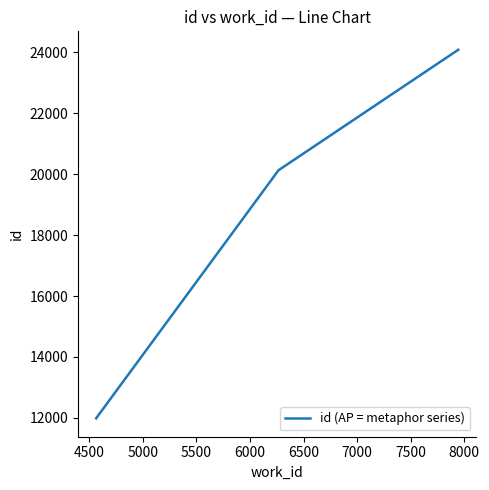

What is the minimum value shown in the chart?

11987